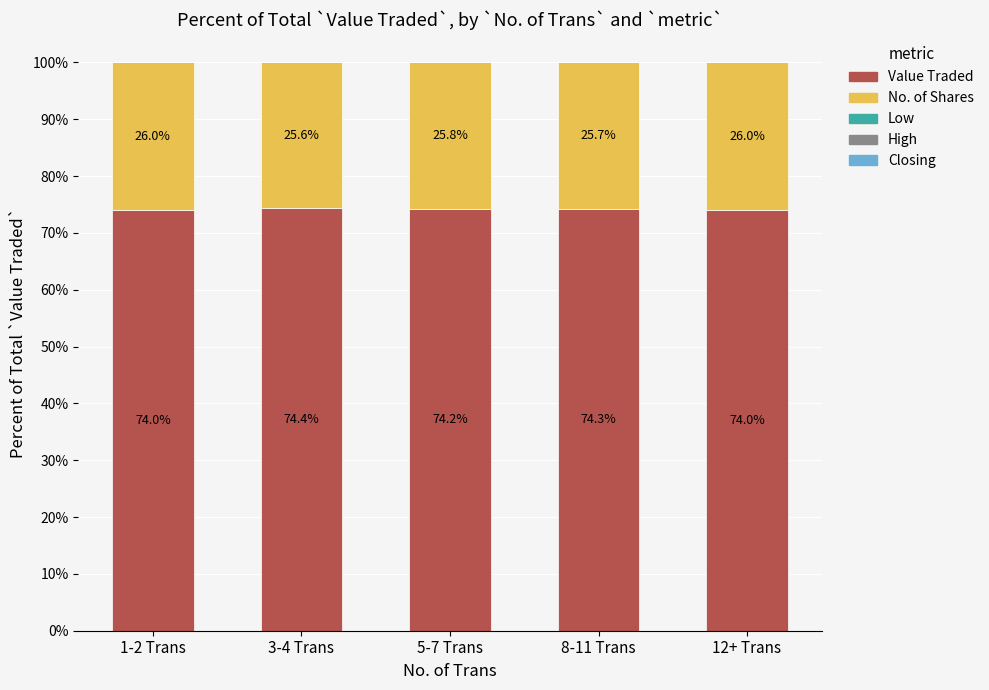

How many data points does each series have?

5